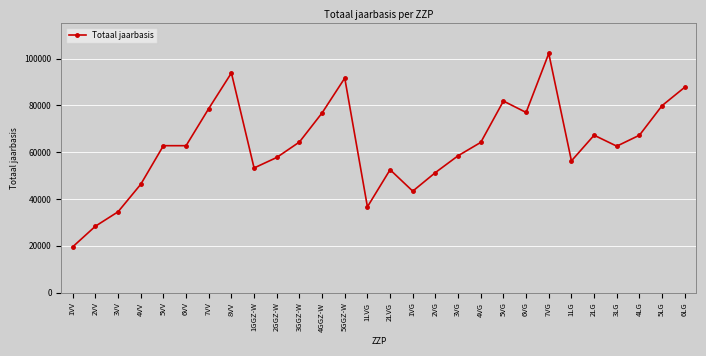

What is the label of the 20th point from the left?

5VG